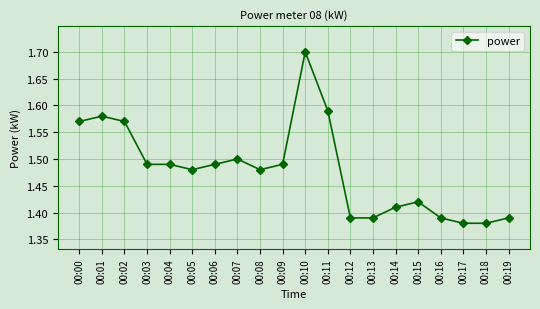

At which category does the chart reach its peak across all series?

00:10